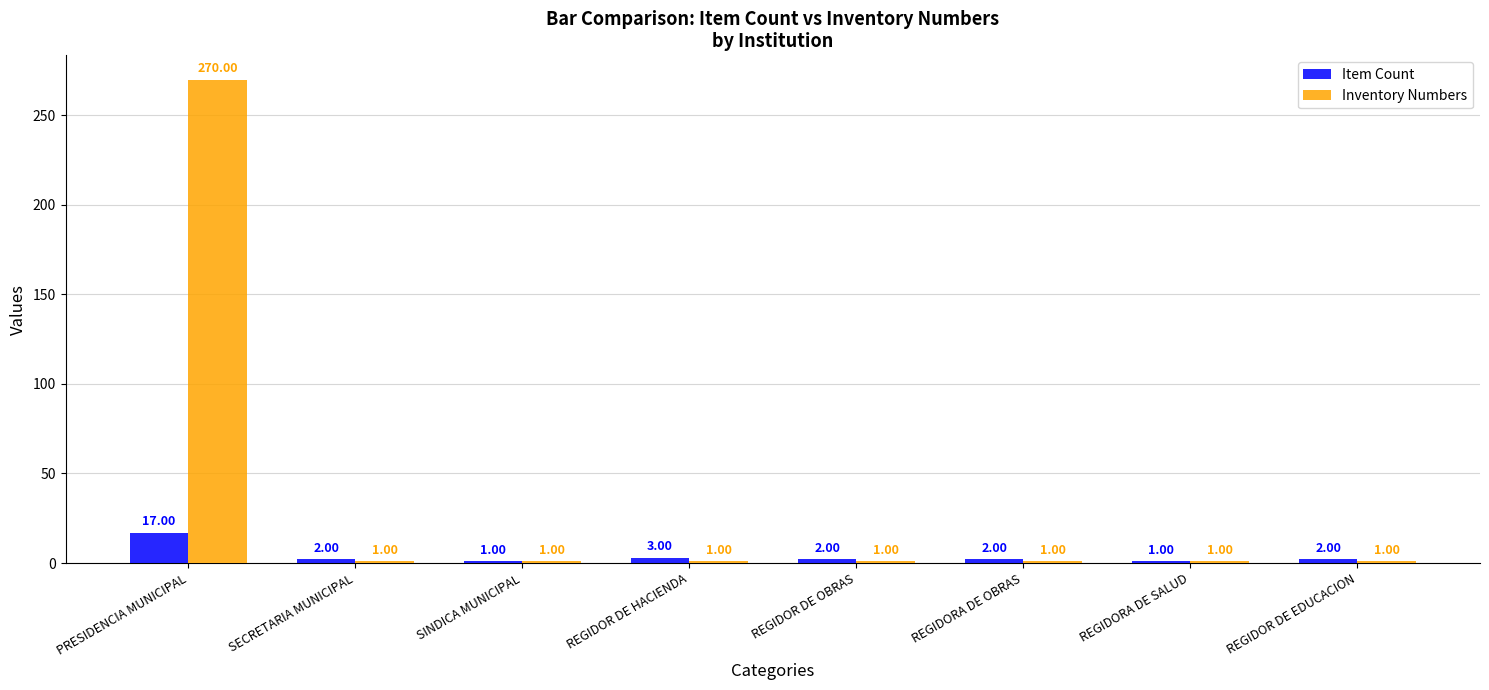

At which category is the sum across all series the highest?

PRESIDENCIA MUNICIPAL